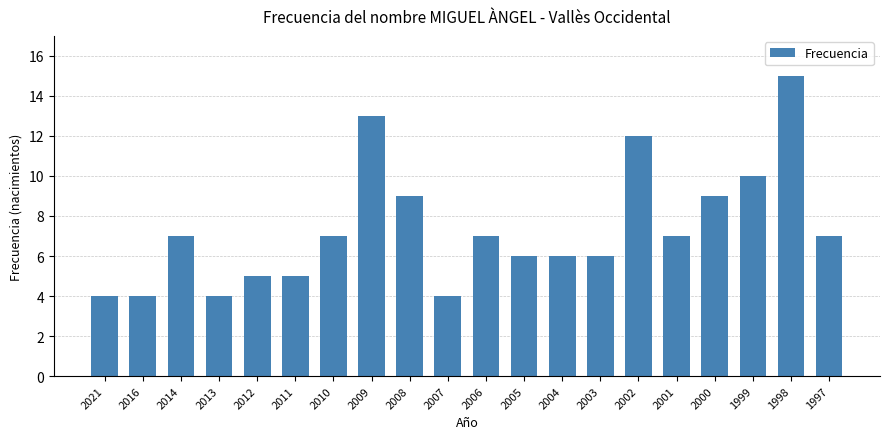

What is the smallest value displayed?

4